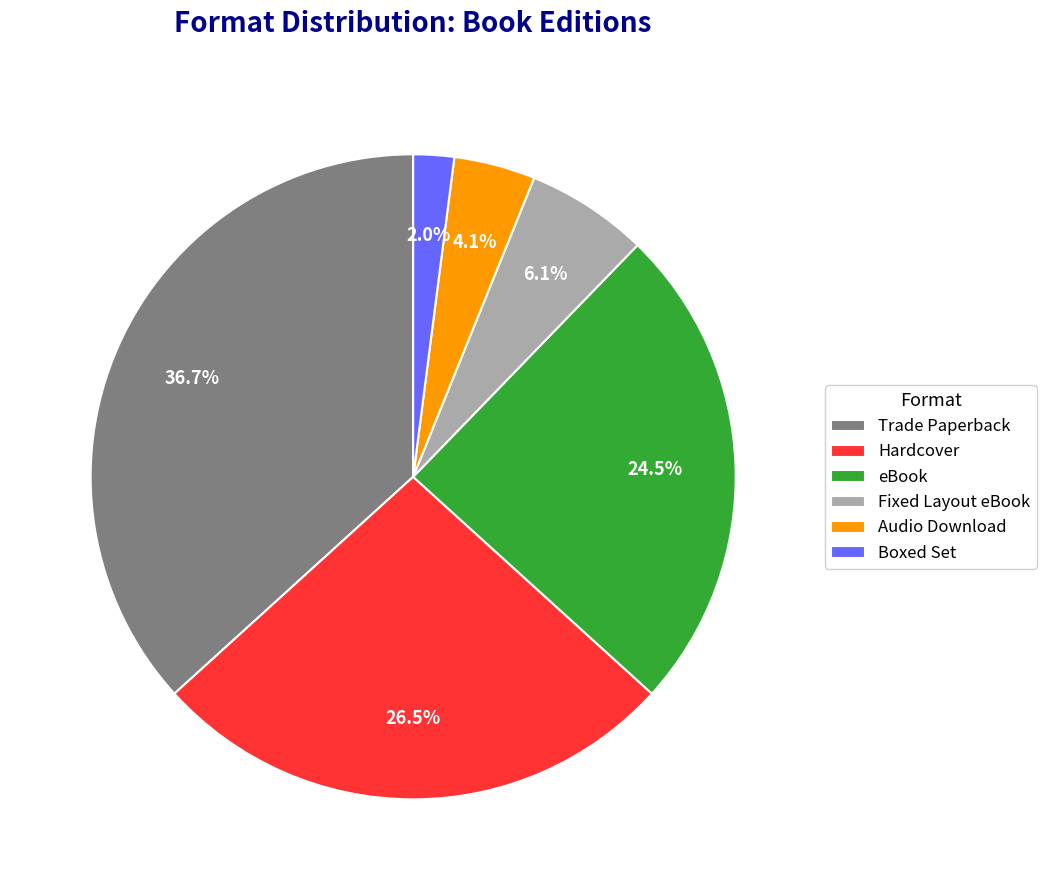

Is the sum of Boxed Set and Fixed Layout eBook greater than half?

No